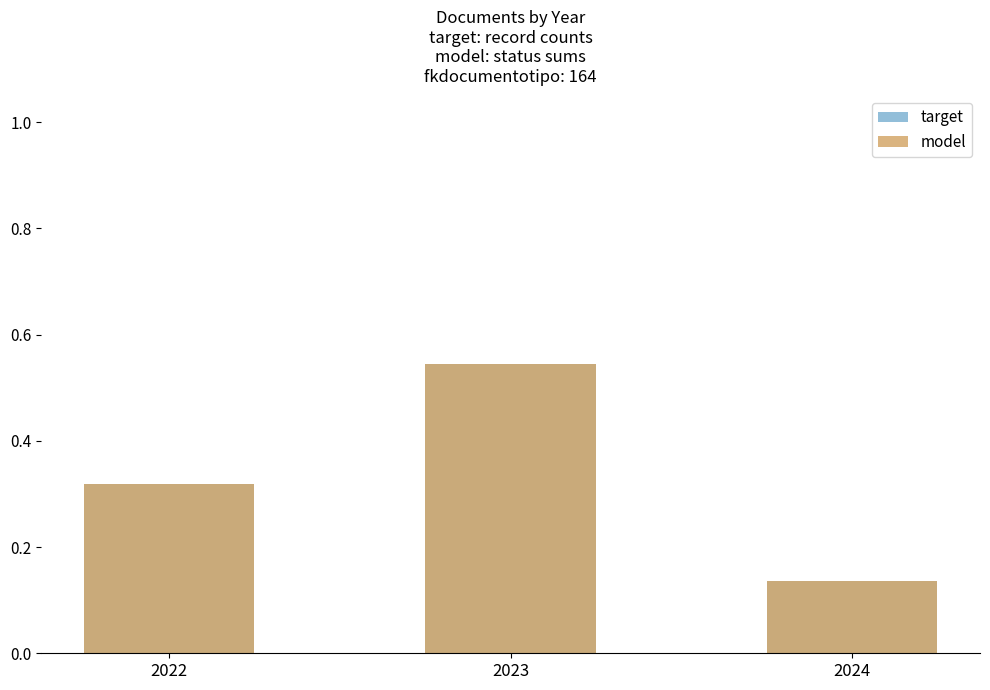

What are all the series names shown in the legend?

target, model